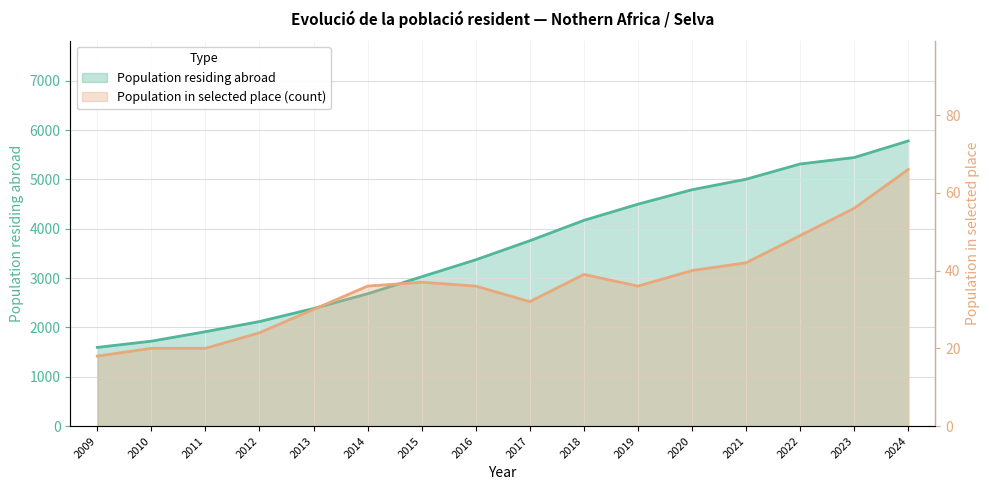

What is the difference between the Population in selected place (count) values at 2012 and 2023?

32